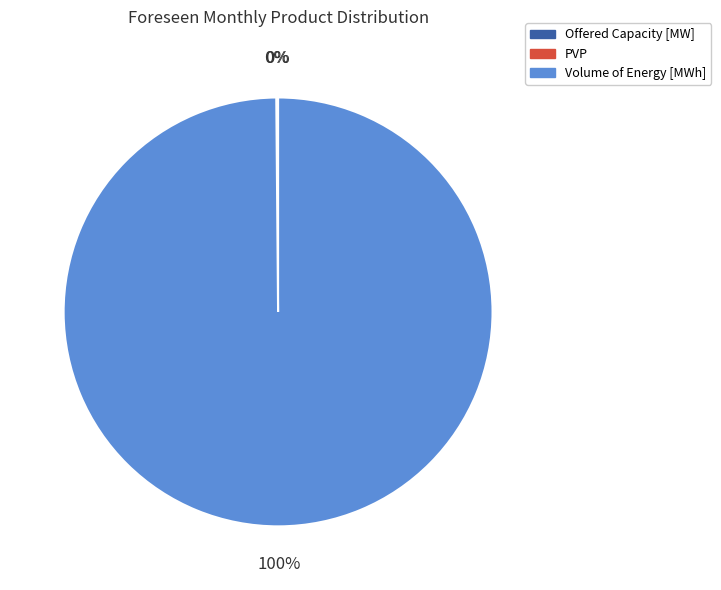

Which category has the biggest portion of the pie?

Volume of Energy [MWh]